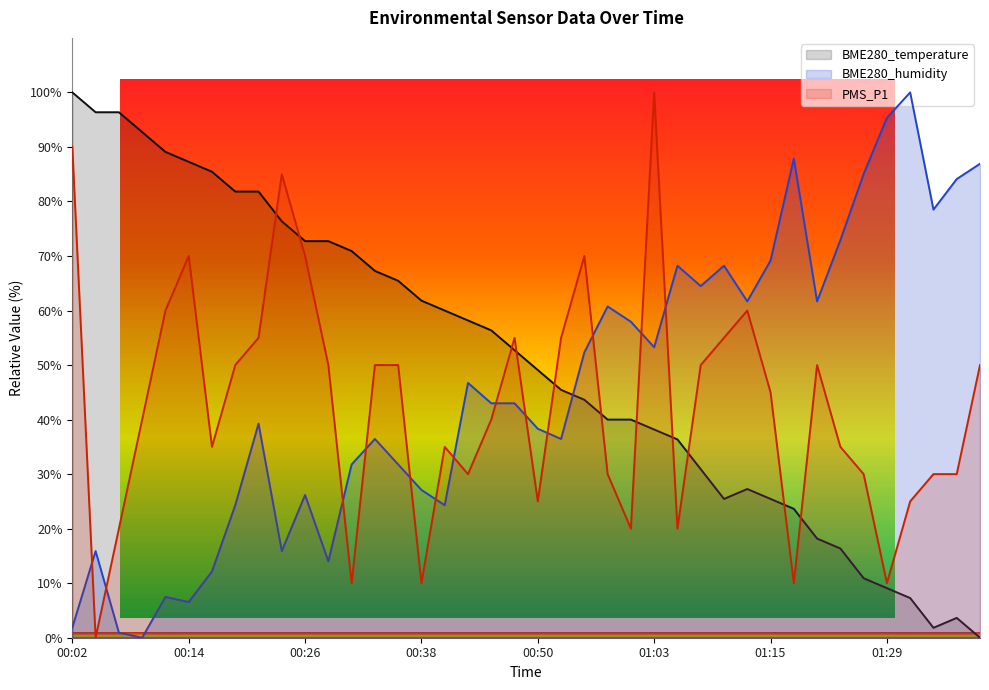

Reading left to right, what are all the values shown in this chart?

BME280_temperature: 100.0	96.4	96.4	92.7	89.1	87.3	85.5	81.8	81.8	76.4	72.7	72.7	70.9	67.3	65.5	61.8	60.0	58.2	56.4	52.7	49.1	45.5	43.6	40.0	40.0	38.2	36.4	30.9	25.5	27.3	25.5	23.6	18.2	16.4	10.9	9.1	7.3	1.8	3.6	0.0
BME280_humidity: 1.9	15.9	0.9	0.0	7.5	6.5	12.1	24.3	39.3	15.9	26.2	14.0	31.8	36.4	31.8	27.1	24.3	46.7	43.0	43.0	38.3	36.4	52.3	60.7	57.9	53.3	68.2	64.5	68.2	61.7	69.2	87.9	61.7	72.9	85.0	95.3	100.0	78.5	84.1	86.9
PMS_P1: 90.0	0.0	20.0	40.0	60.0	70.0	35.0	50.0	55.0	85.0	70.0	50.0	10.0	50.0	50.0	10.0	35.0	30.0	40.0	55.0	25.0	55.0	70.0	30.0	20.0	100.0	20.0	50.0	55.0	60.0	45.0	10.0	50.0	35.0	30.0	10.0	25.0	30.0	30.0	50.0